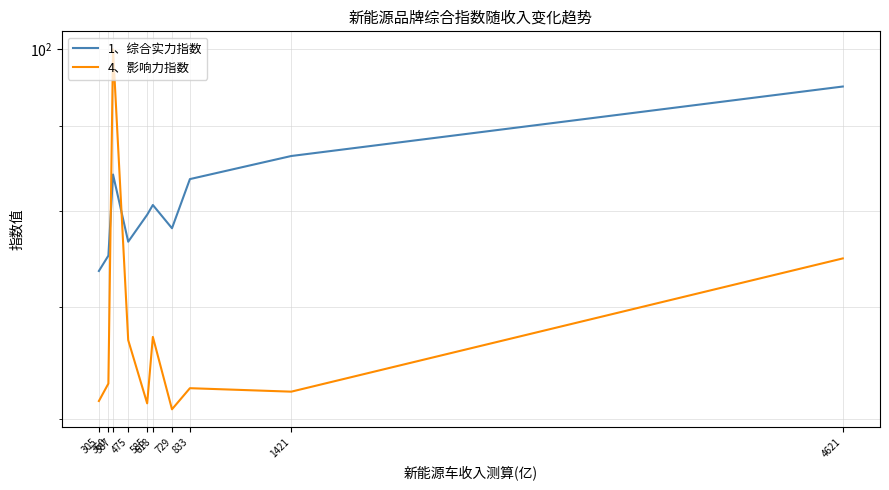

How many distinct data groups are displayed?

2